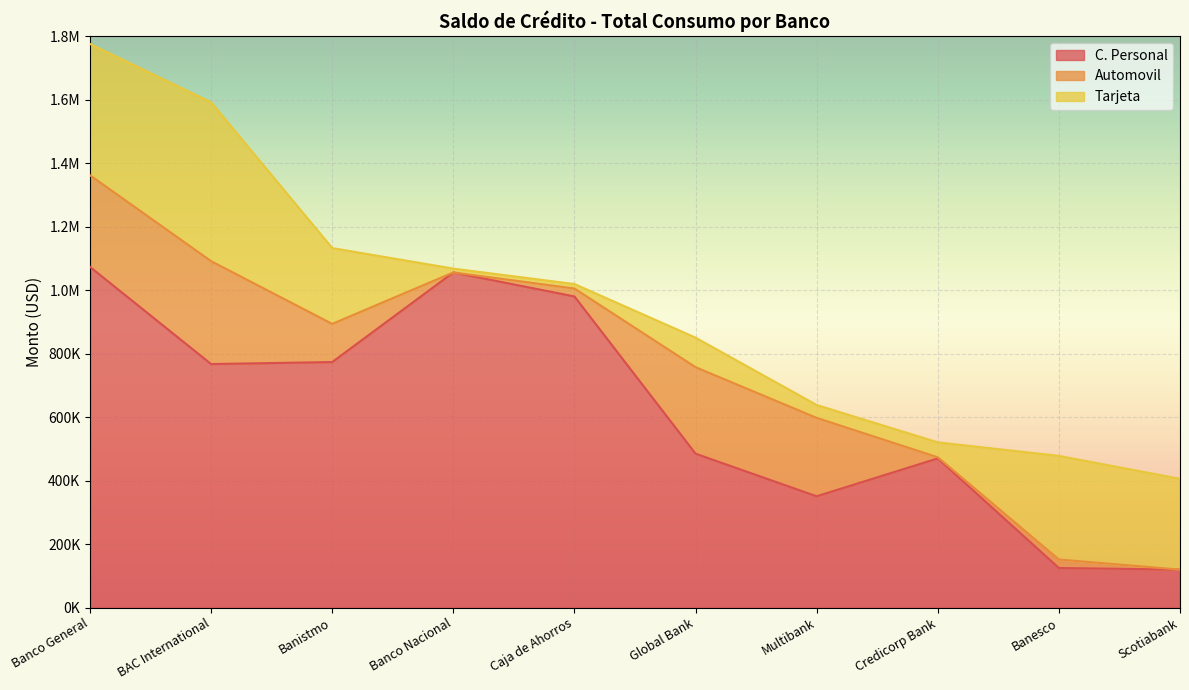

What is the sum of the Automovil values at Banesco and BAC International?

350862.4